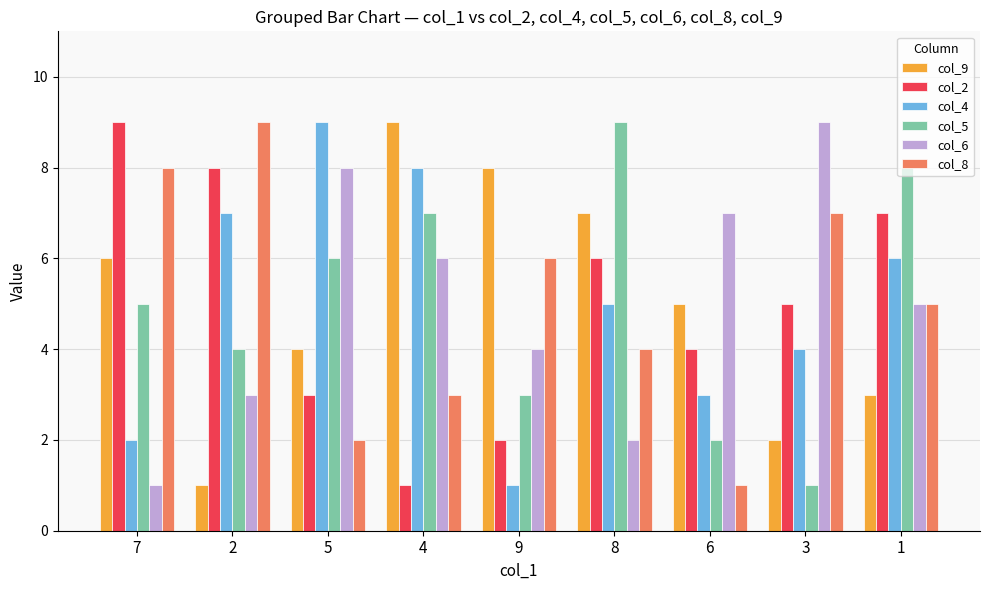

Reading left to right, what are all the values shown in this chart?

col_9: 6	1	4	9	8	7	5	2	3
col_2: 9	8	3	1	2	6	4	5	7
col_4: 2	7	9	8	1	5	3	4	6
col_5: 5	4	6	7	3	9	2	1	8
col_6: 1	3	8	6	4	2	7	9	5
col_8: 8	9	2	3	6	4	1	7	5